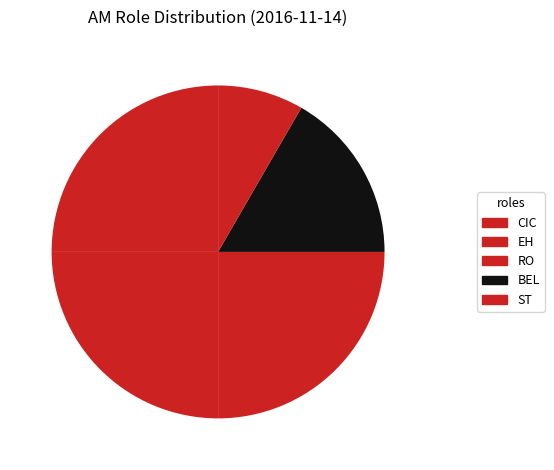

How many segments does this pie chart have?

5